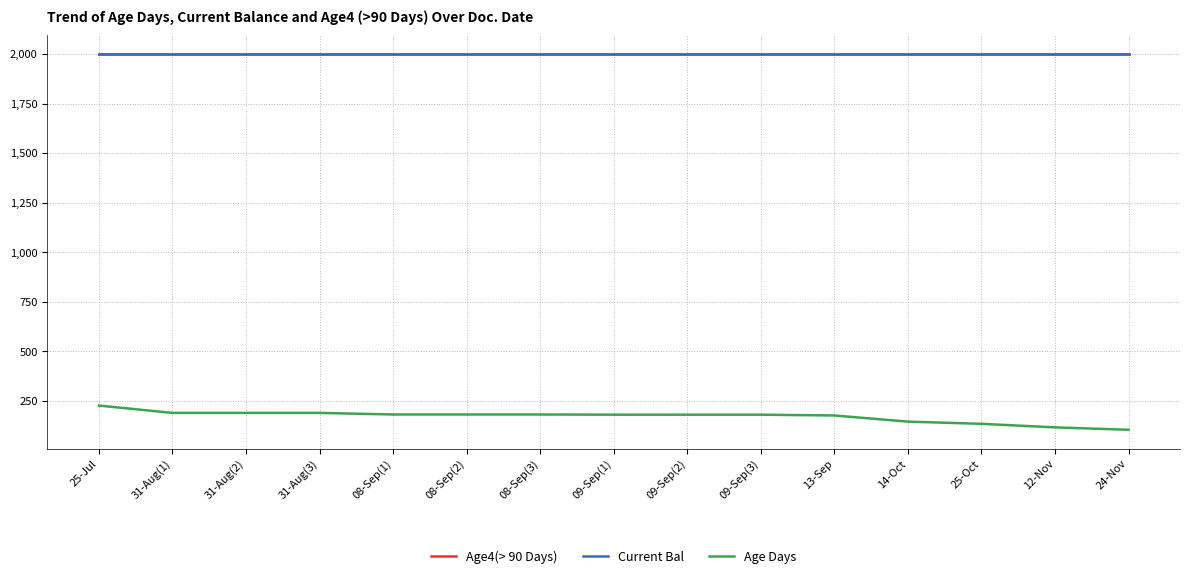

Is it true that Age4(> 90 Days) equals 2000 at 25-Jul?

True